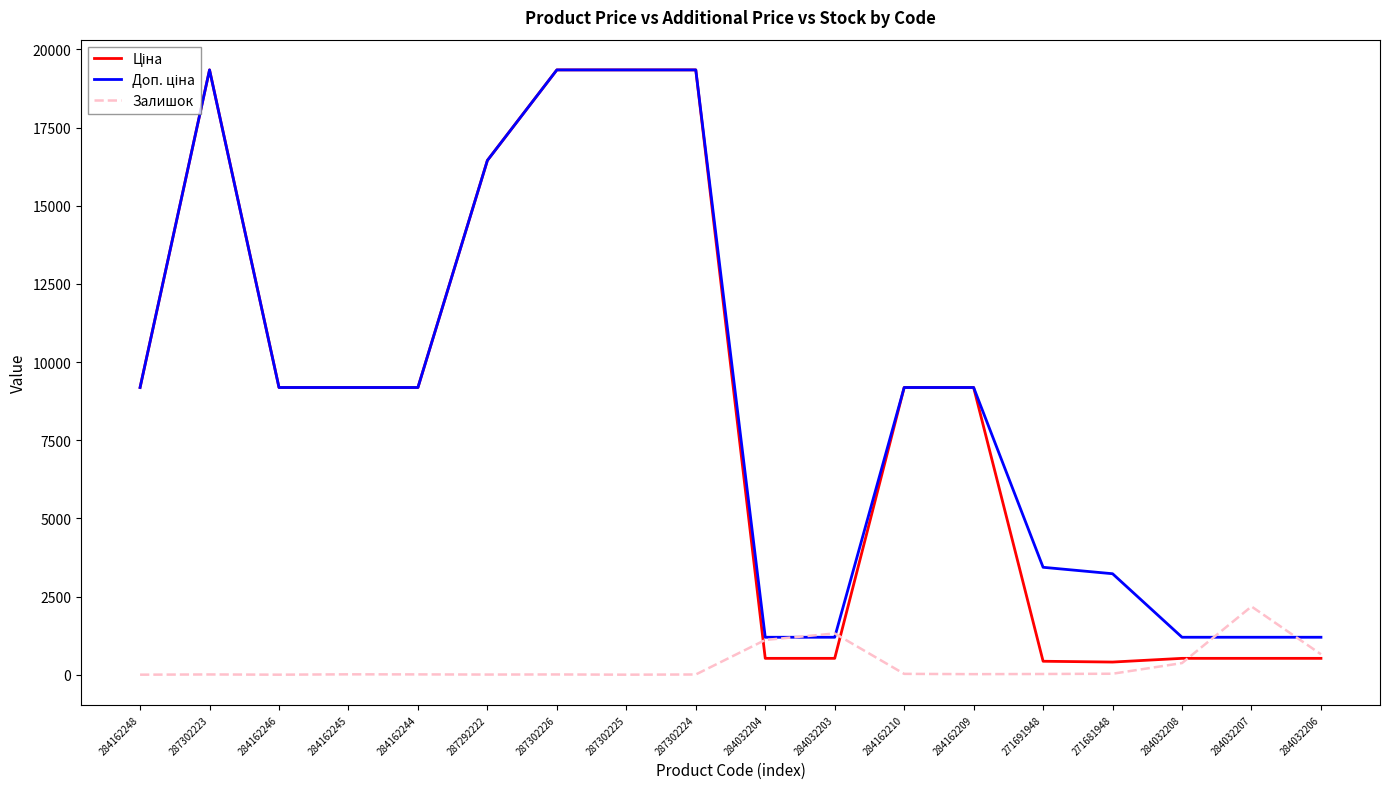

What is the total value across all series at 287302225?

38686.1